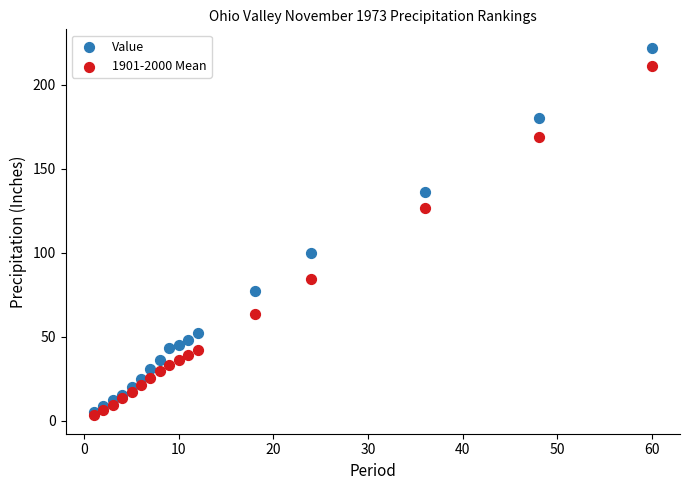

What are all the series names shown in the legend?

Value, 1901-2000 Mean